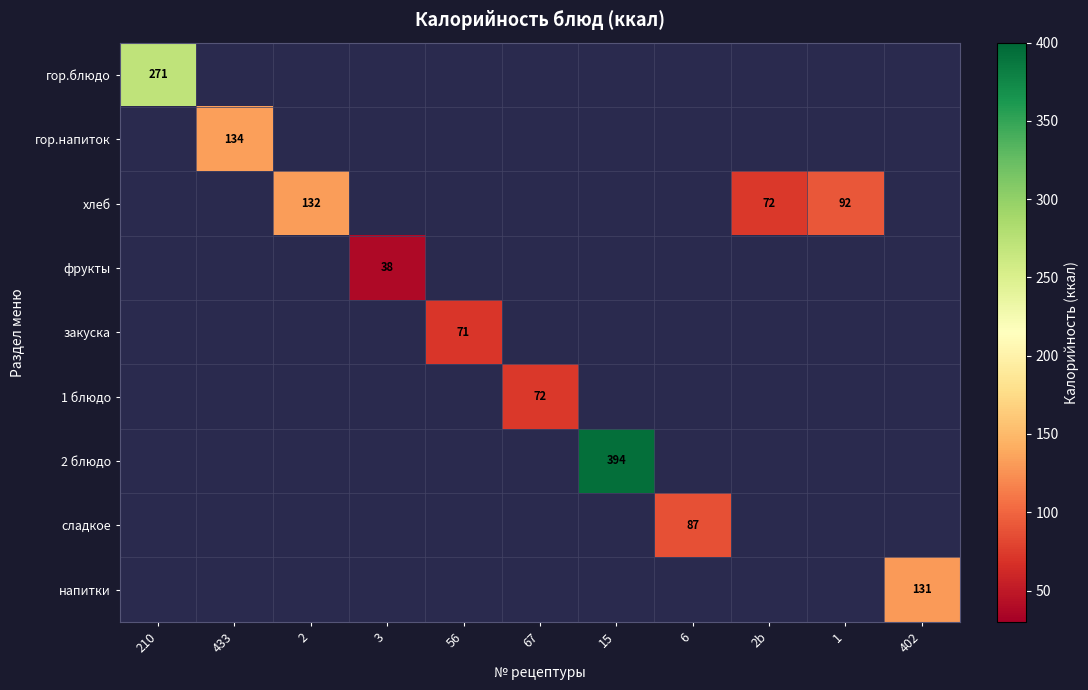

At how many categories does at least one series exceed 327?

1